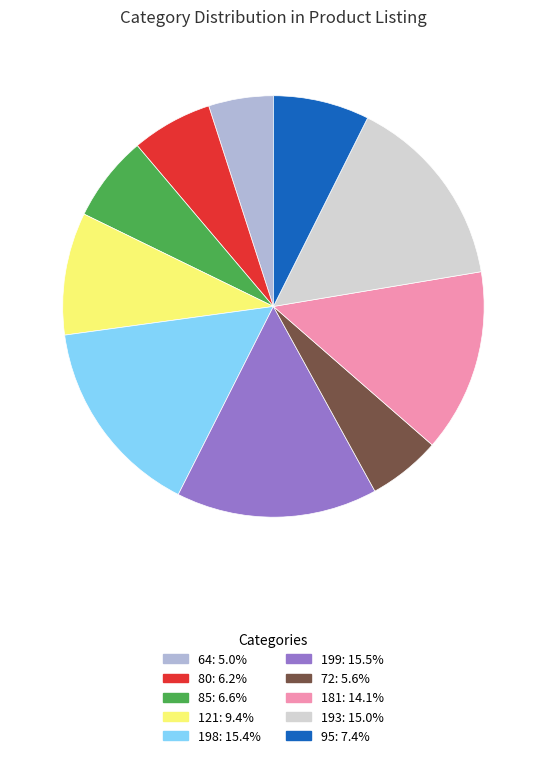

Does any single category account for the majority?

No